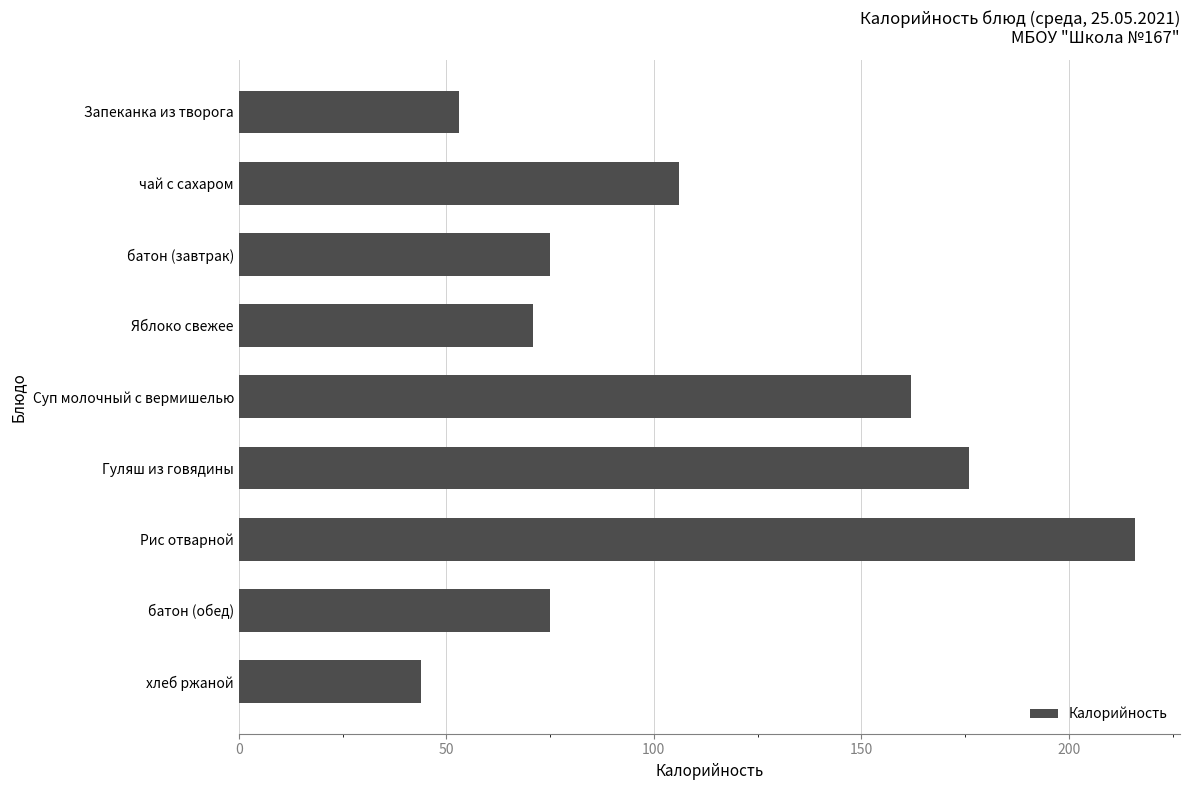

Where is the data nearest to the value 130?

чай с сахаром